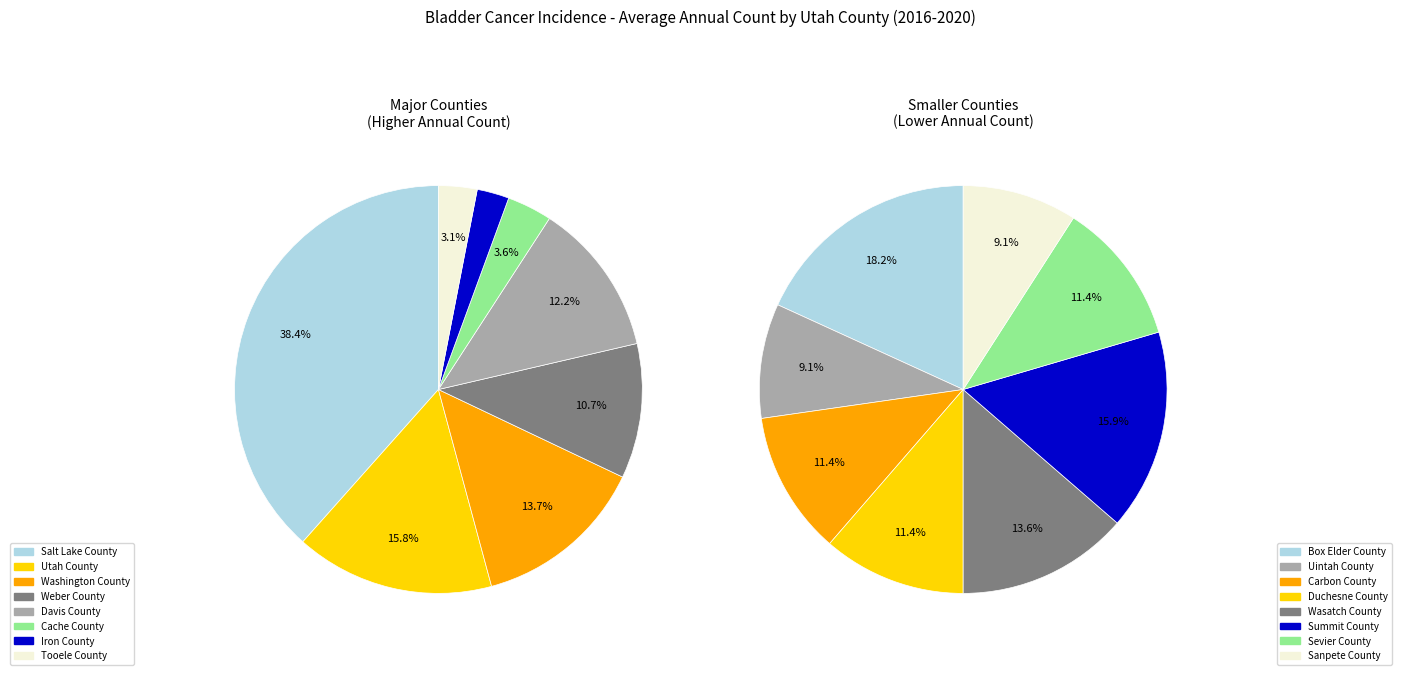

True or false: Iron County accounts for 2% of the total.

True